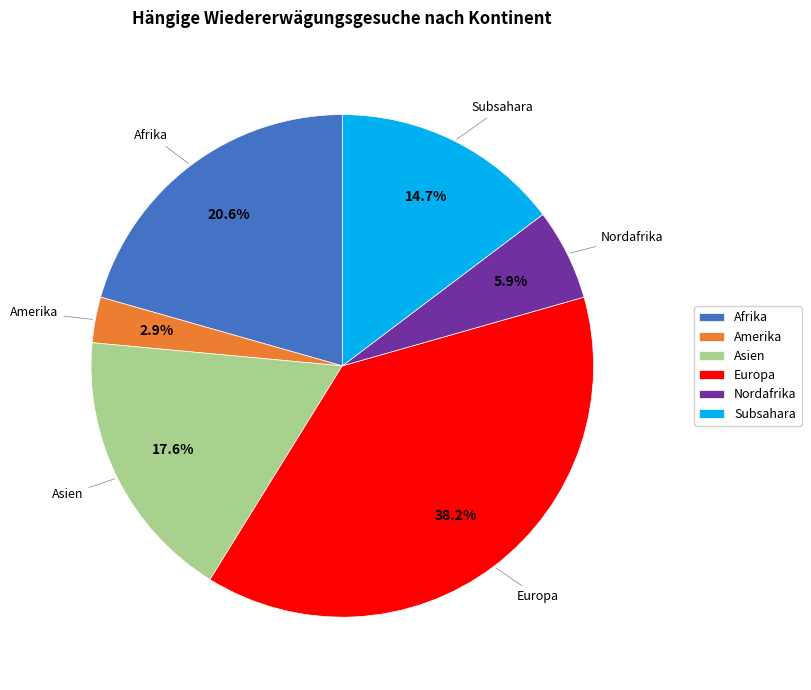

How many slices are in this pie chart?

6